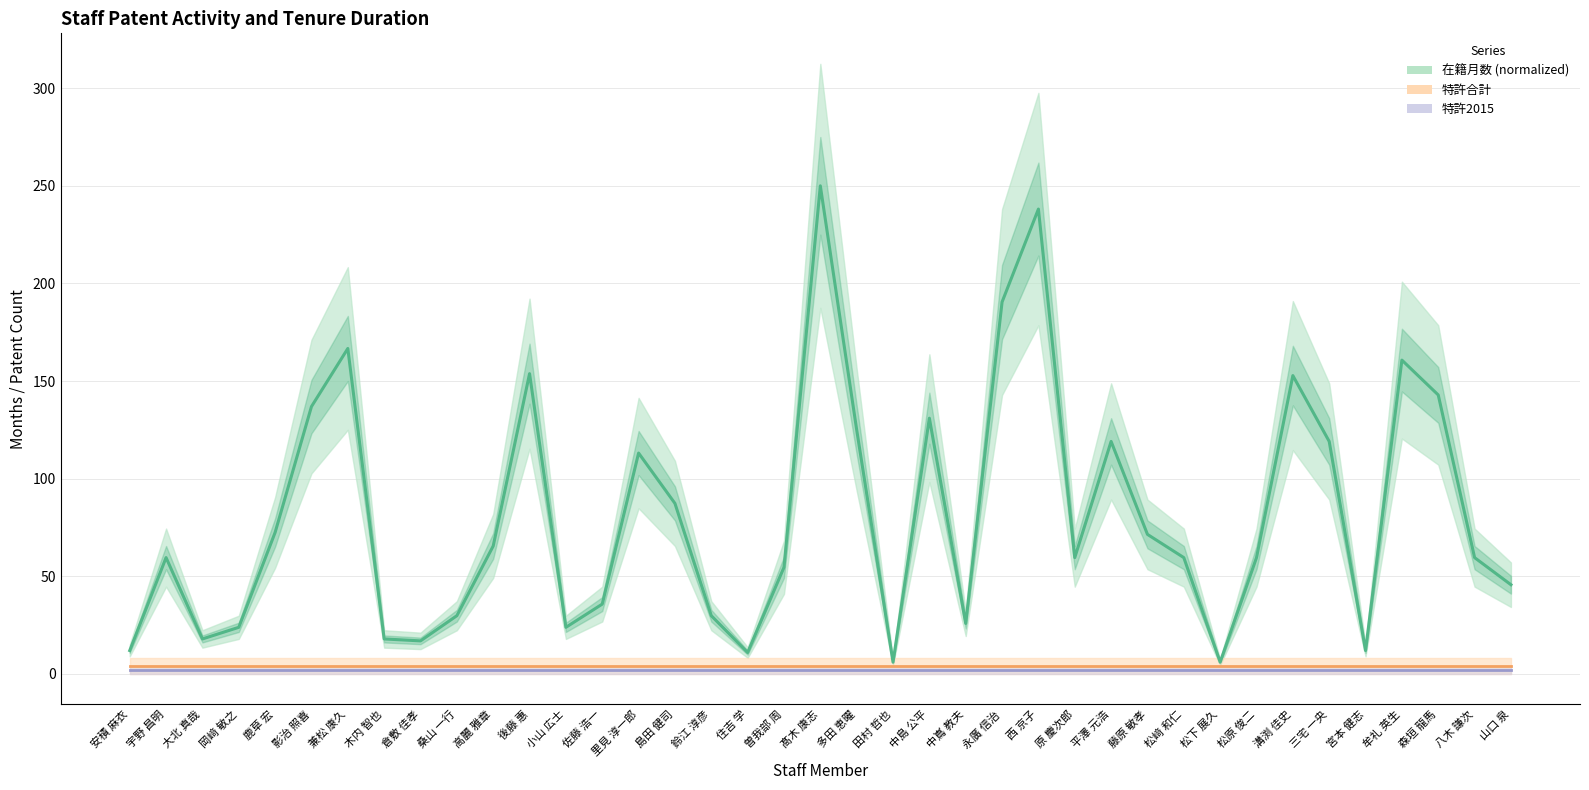

True or false: 在籍月数 (normalized) and 特許2015 intersect in this chart.

False